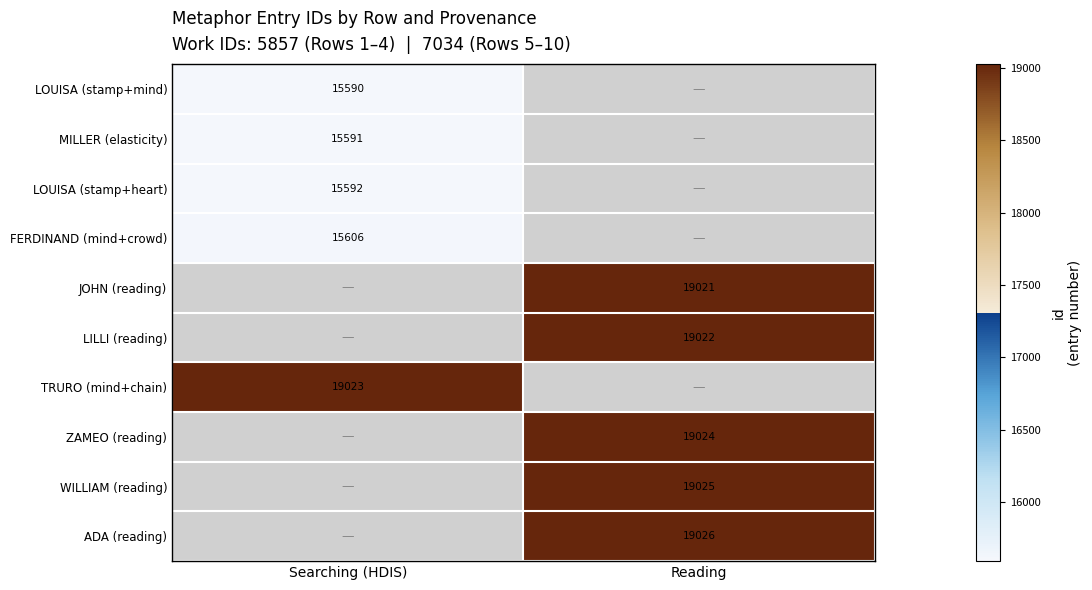

The MILLER (elasticity) series shows 26328 at Searching (HDIS). True or false?

False